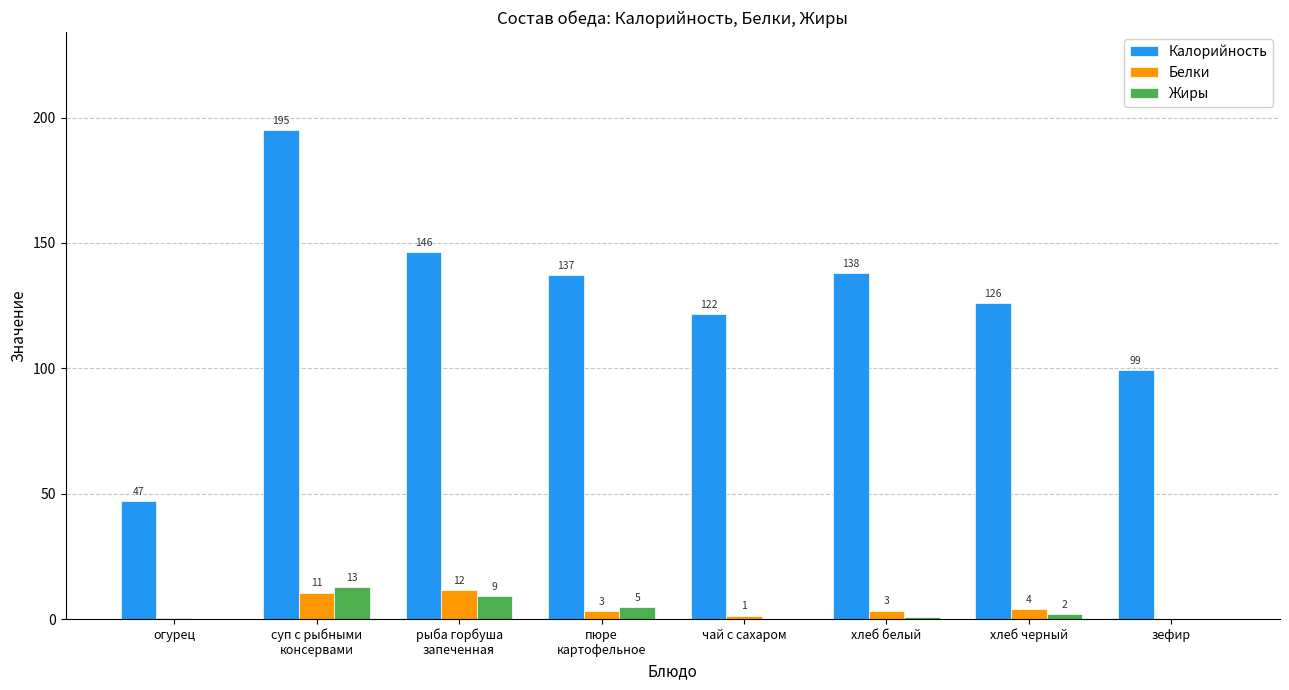

The Жиры series shows 2.0 at хлеб черный. True or false?

True